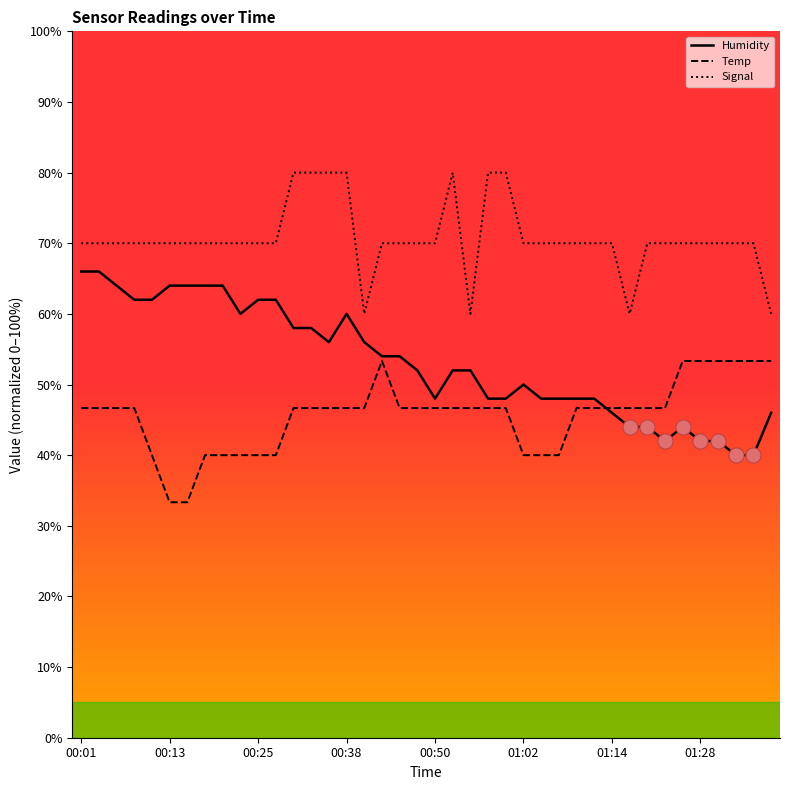

Which series has the largest total across all categories?

Signal